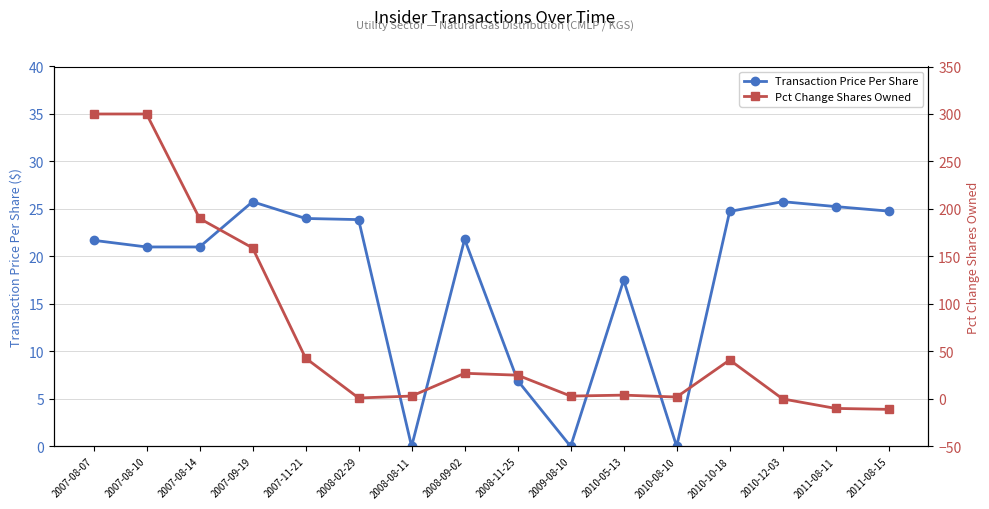

What is the difference between the highest and lowest values at 2009-08-10?

3.0